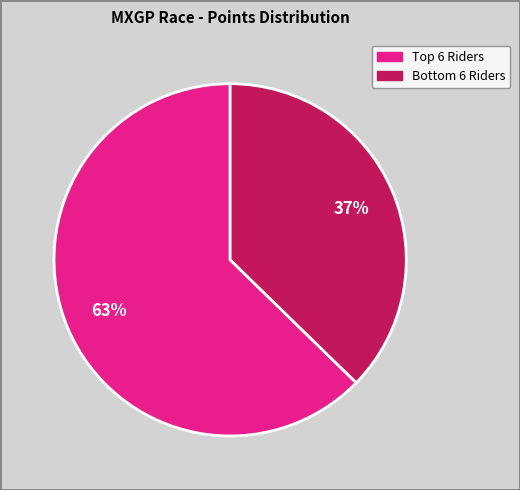

Is there a majority slice in this chart?

Yes